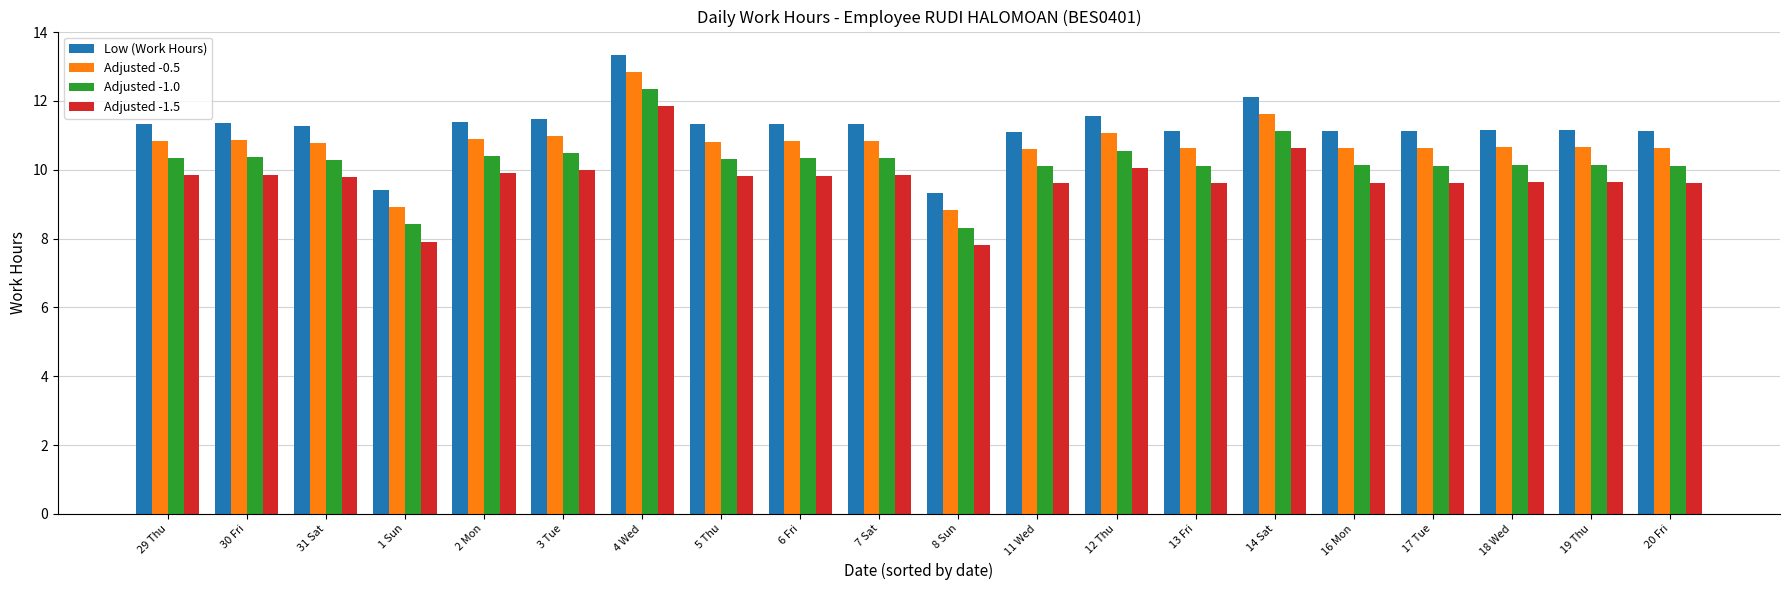

Are the bars grouped side by side (vs. stacked)?

Yes